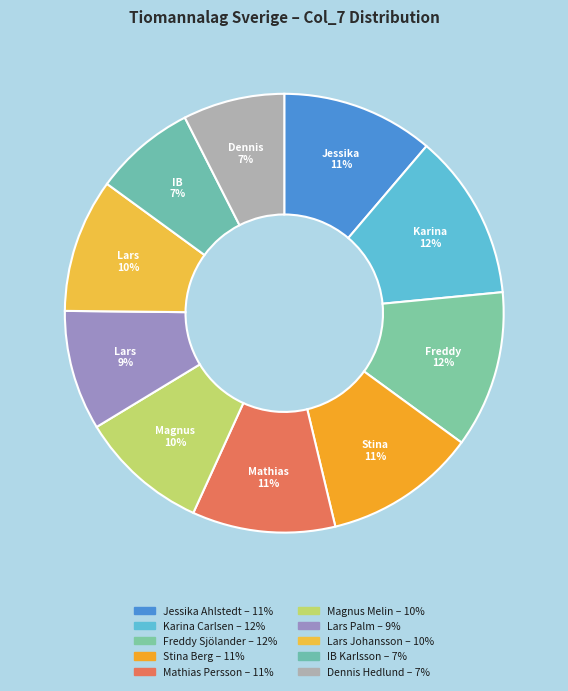

Between Stina Berg and IB Karlsson, which is larger?

Stina Berg